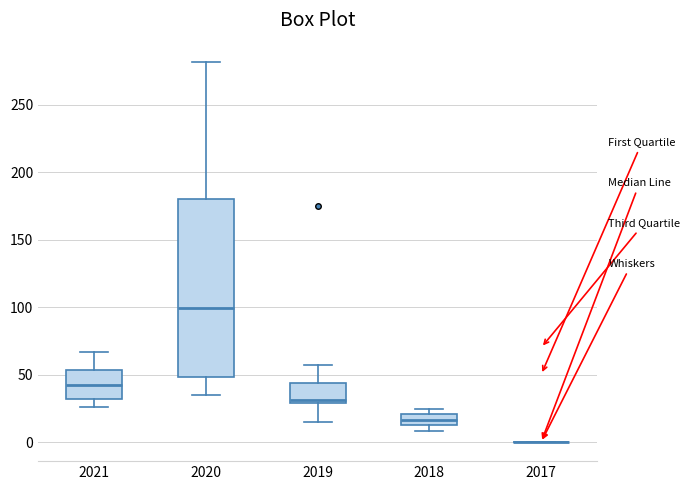

Comparing the boxes themselves (not the whiskers), which one is the tallest?

2020